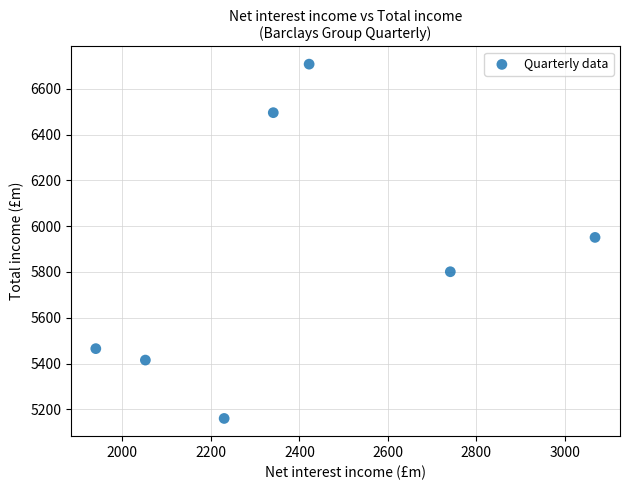

What is the average X value?

2399